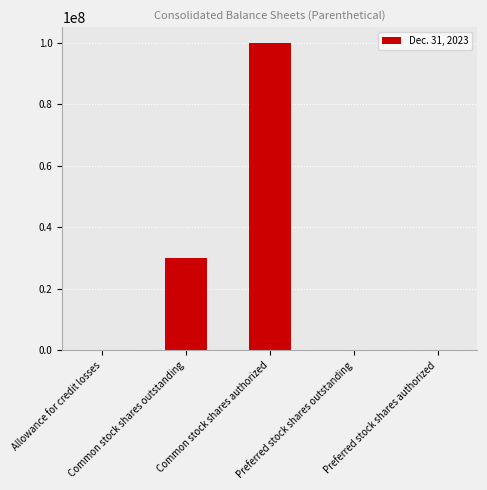

True or false: the data shows 100000000 at Common stock shares authorized.

True